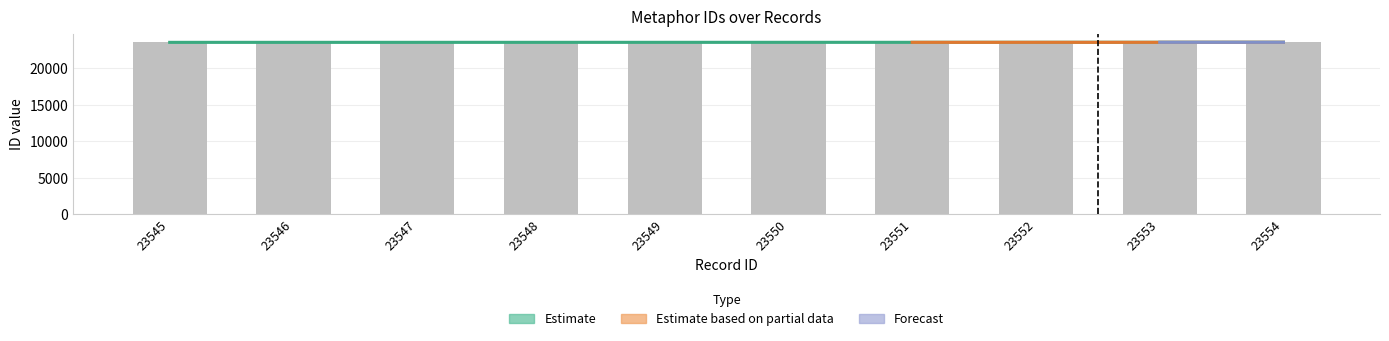

Does the chart contain stacked bars?

No